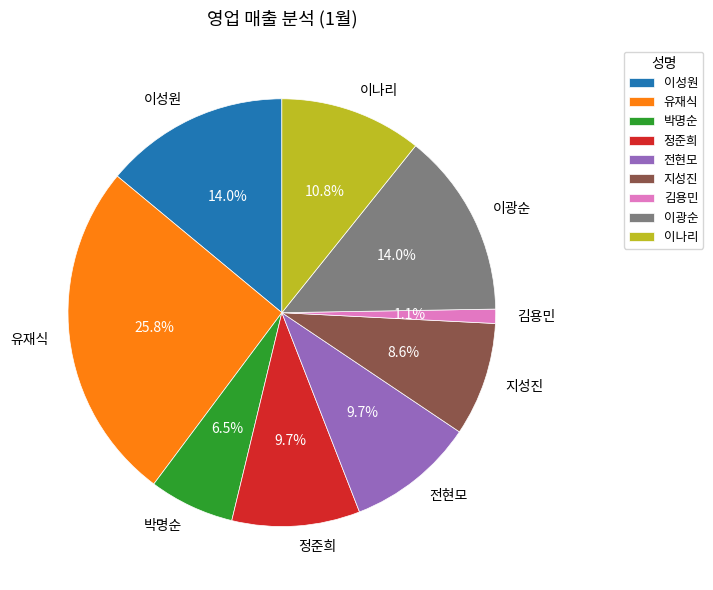

To the nearest percent, what percentage of the pie is 김용민?

1%